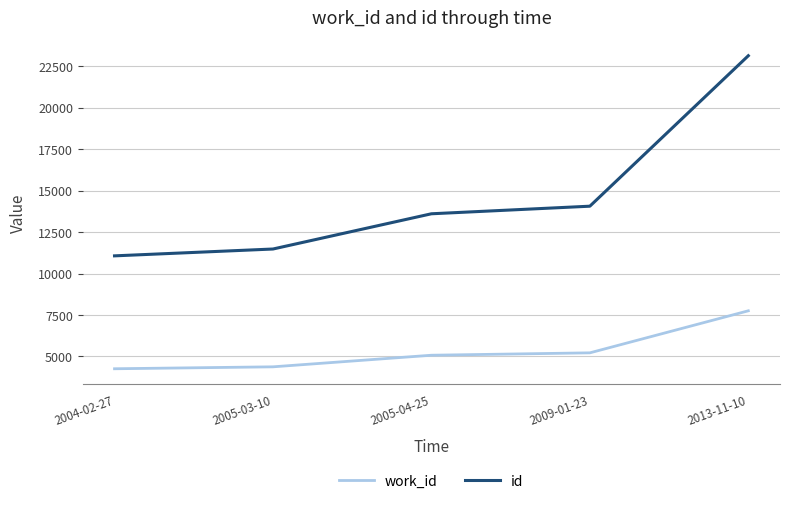

Which series has the largest total across all categories?

id